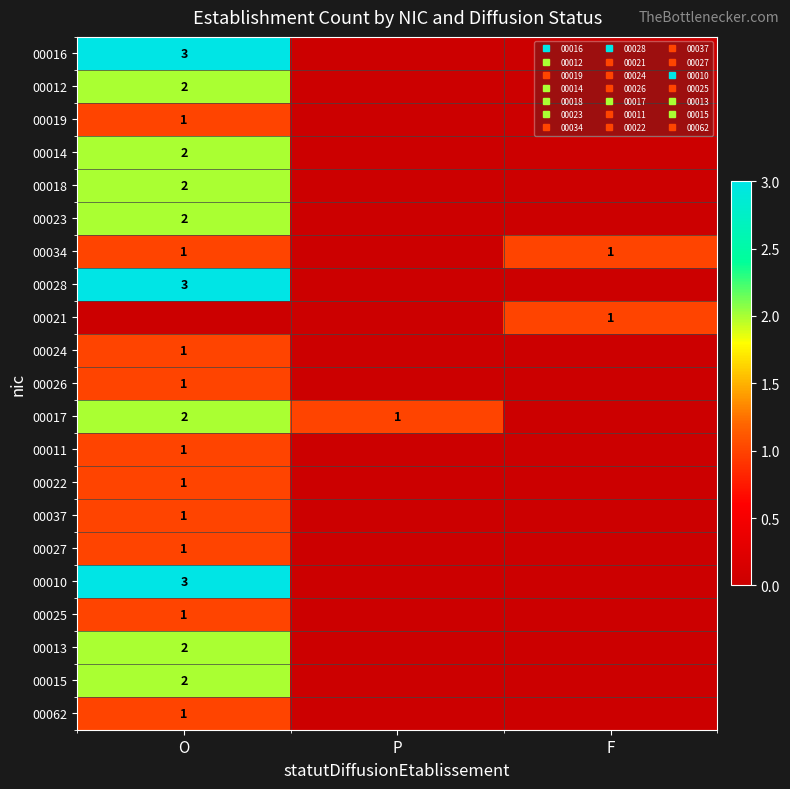

Is it true that 00025 equals -1 at P?

False